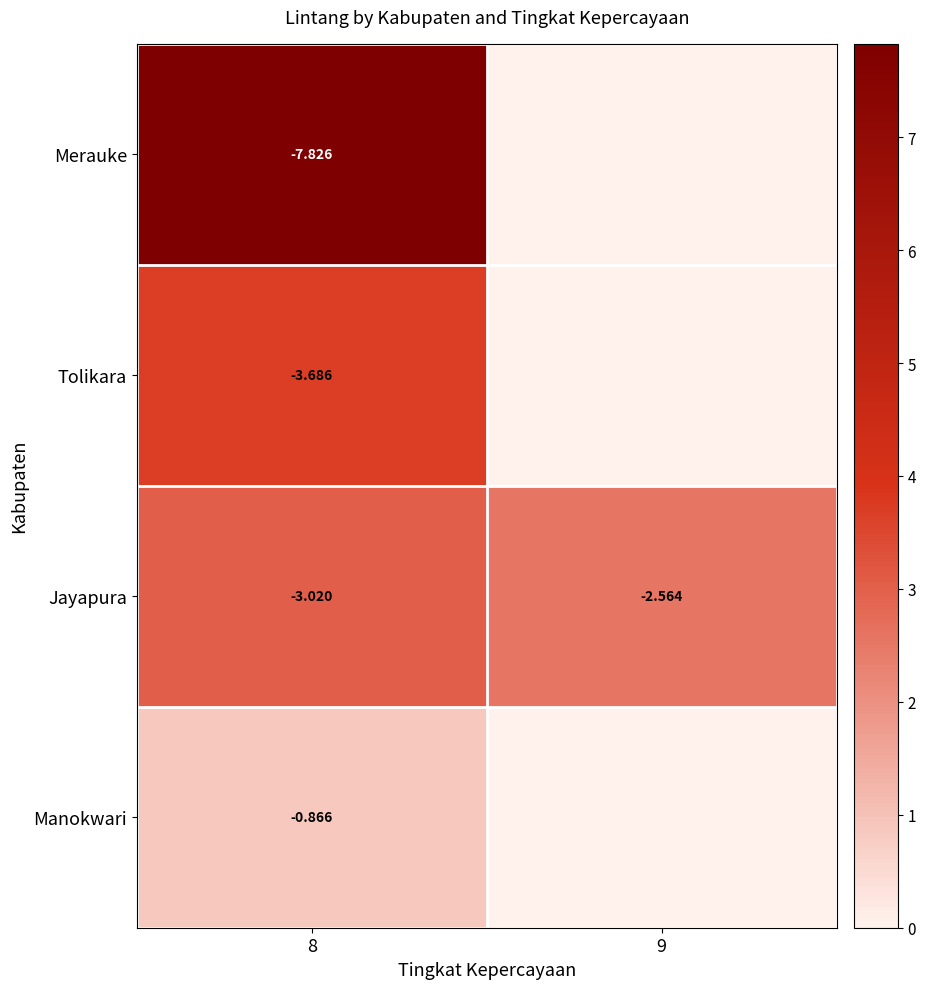

How many values in the row_2 series are below 3?

1